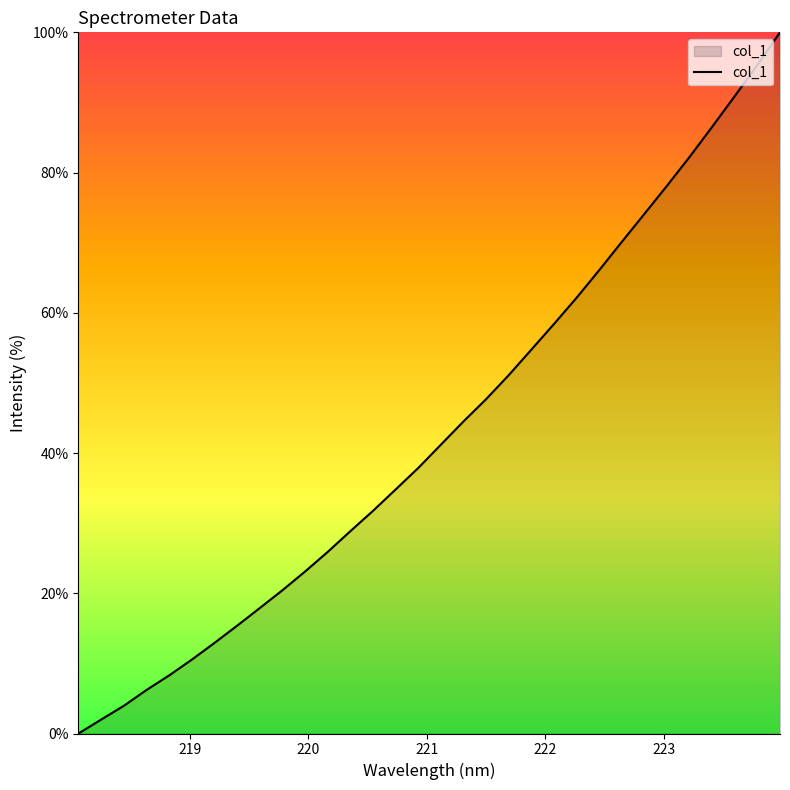

Count the number of values greater than 41.

16